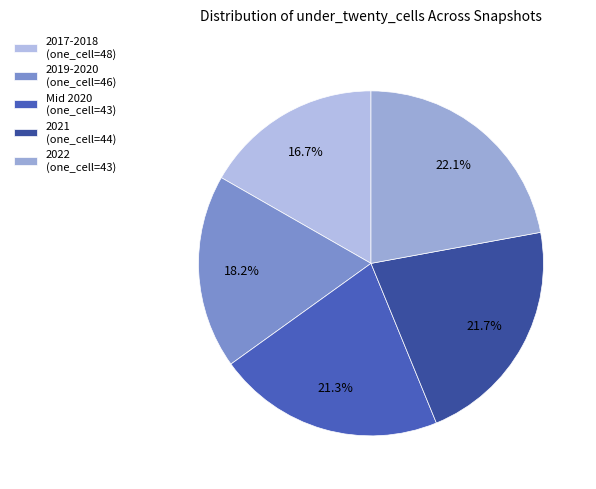

Count the number of slices in the pie.

5